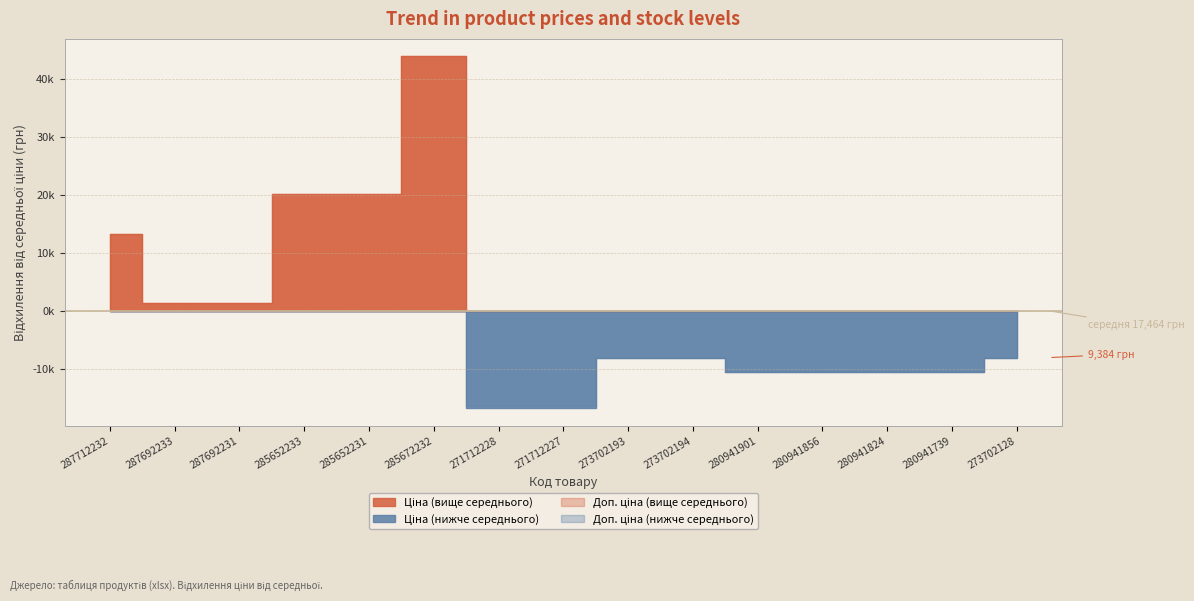

At how many categories does at least one series exceed 40905?

1